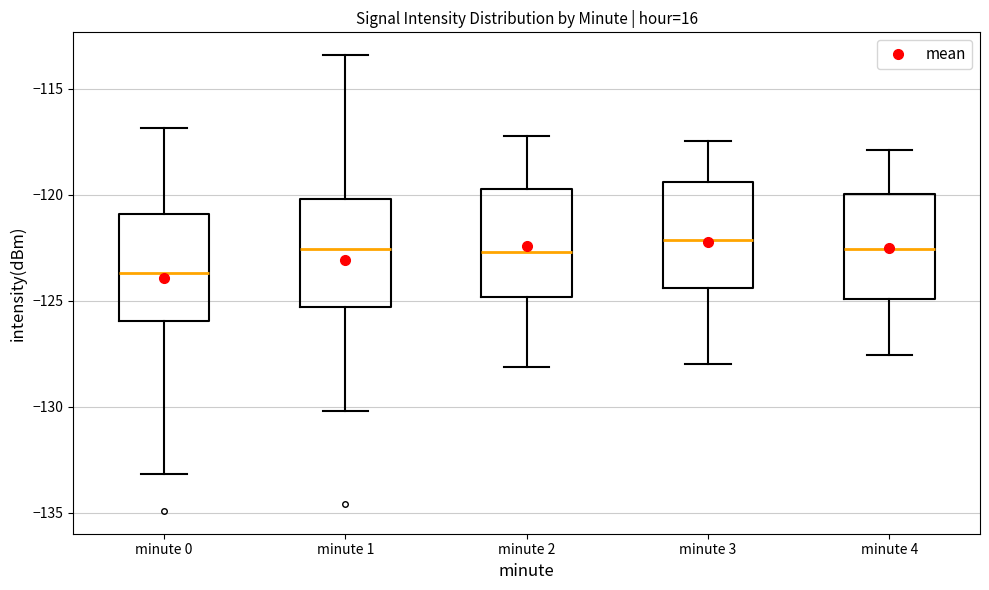

Reading left to right, read every box against the y-axis: the position of its median line, the range the box covers, and the ends of its whiskers. The values are not printed on the chart, so give them approximately, as read against the axis.

minute 0: median -123.5, box -126.0 to -121.0, whiskers -133.0 to -117.0
minute 1: median -122.5, box -125.5 to -120.0, whiskers -130.0 to -113.5
minute 2: median -122.5, box -125.0 to -119.5, whiskers -128.0 to -117.0
minute 3: median -122.0, box -124.5 to -119.5, whiskers -128.0 to -117.5
minute 4: median -122.5, box -125.0 to -120.0, whiskers -127.5 to -118.0